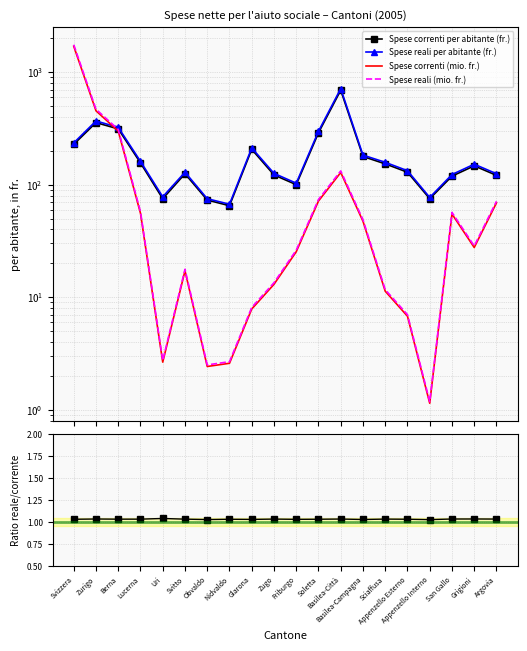

Which series has the largest total across all categories?

Spese reali per abitante (fr.)